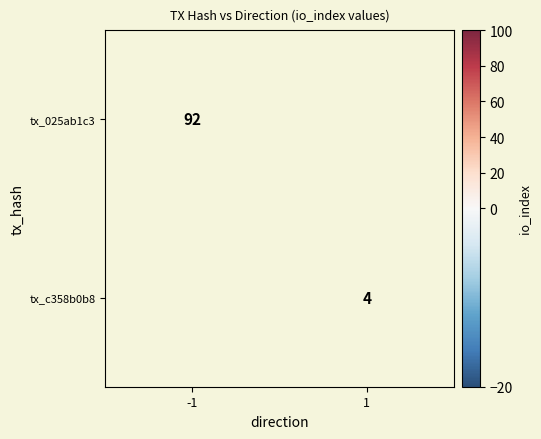

The value of tx_c358b0b8 at 1 is 4. True or false?

True